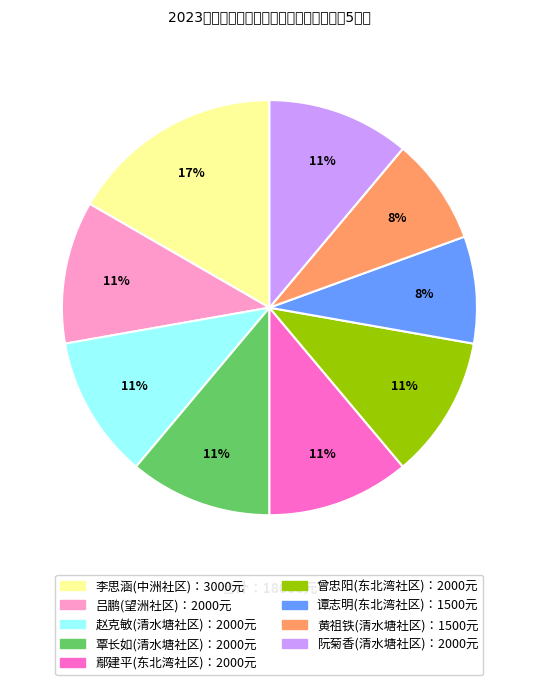

To the nearest percent, what is the average slice percentage?

11%